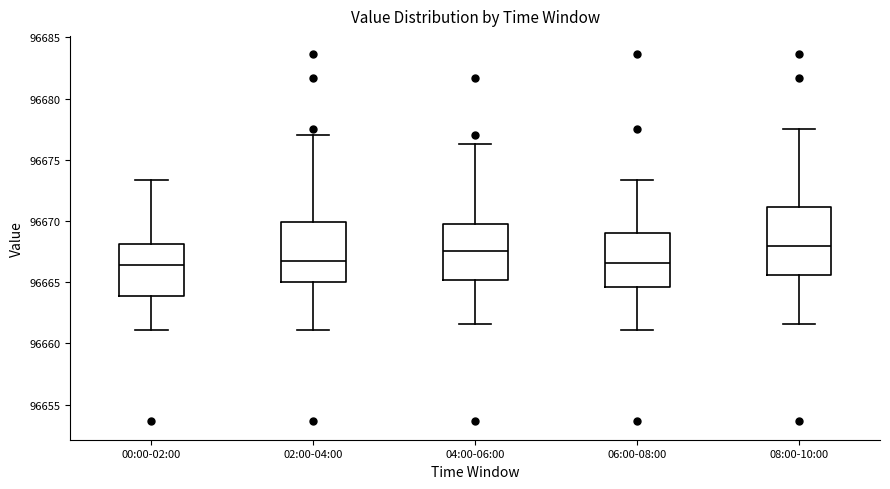

Which box is the tallest, from its lower edge to its upper edge?

08:00-10:00